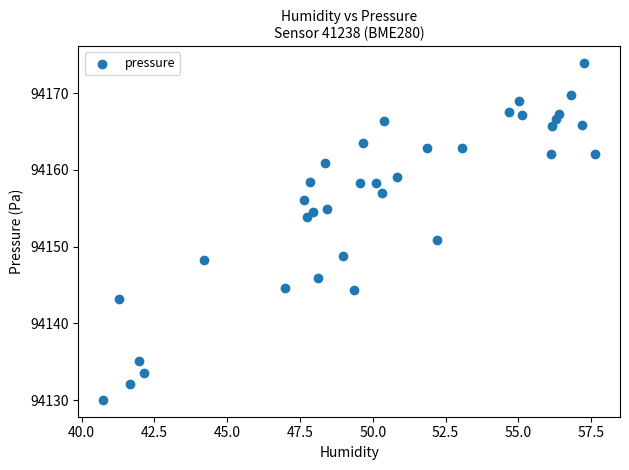

What is the range of Y values (max minus min)?

43.9